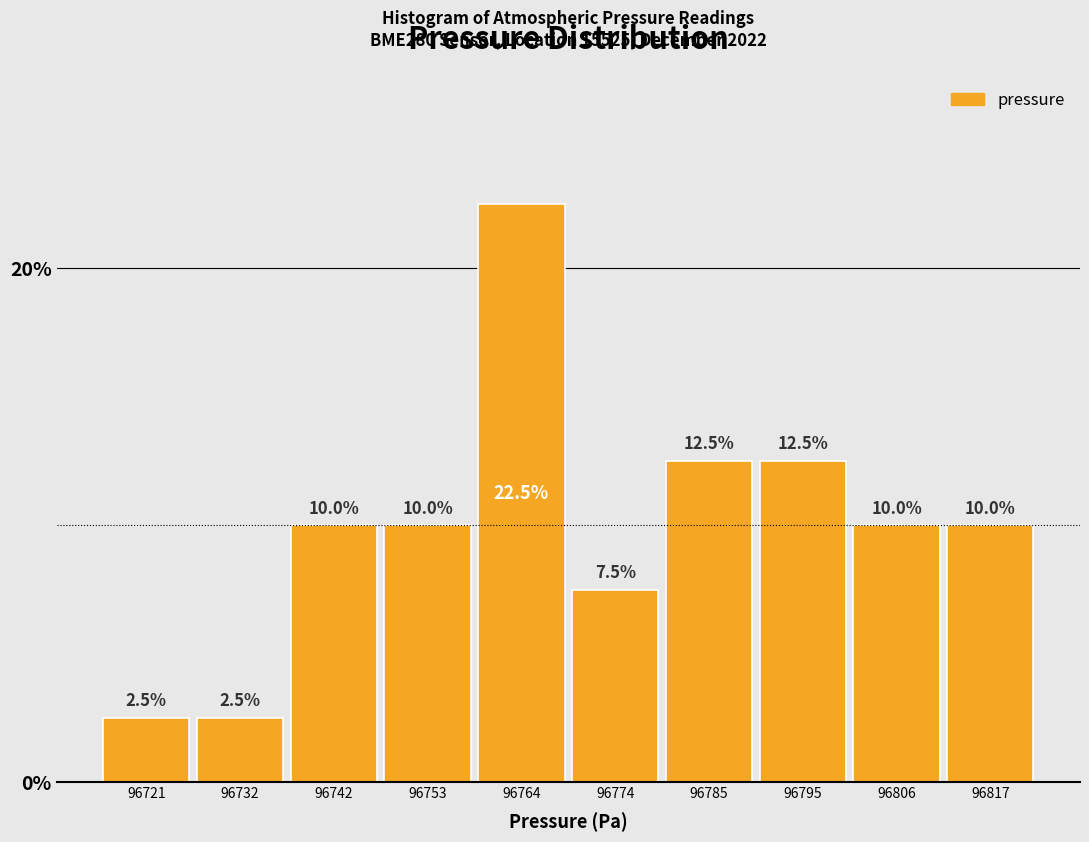

Over which range of the x-axis is the bar tallest?

96758 to 96770